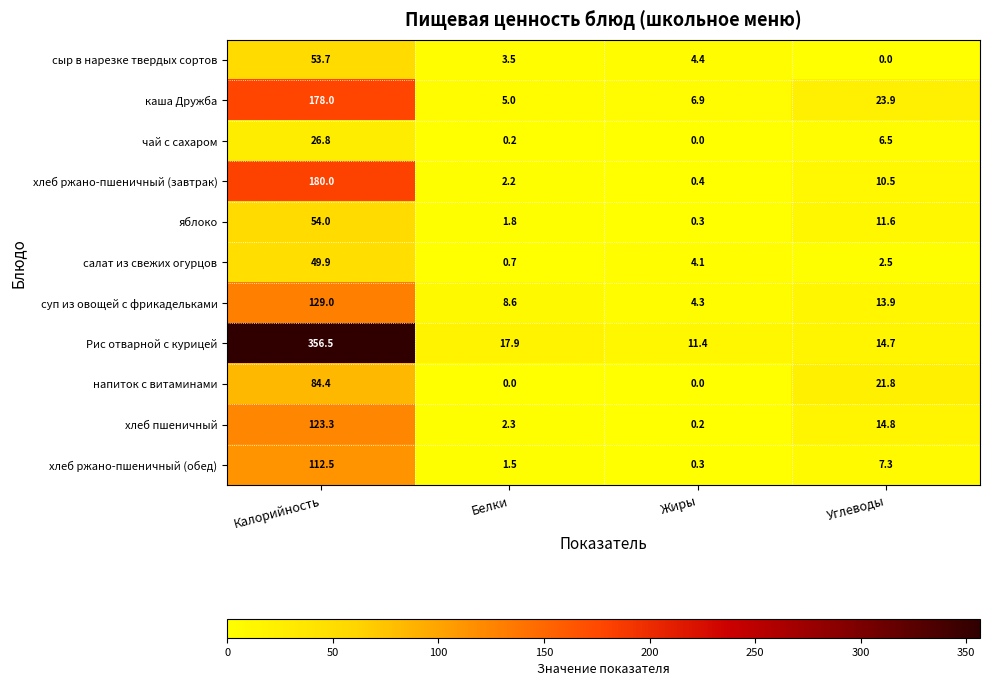

Which series has the largest total across all categories?

Рис отварной с курицей